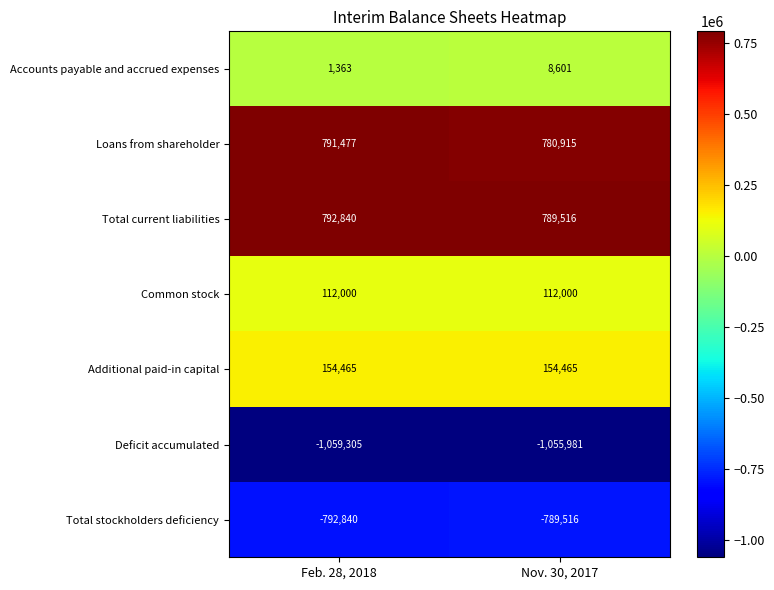

The Total stockholders deficiency series shows -242552 at Nov. 30, 2017. True or false?

False